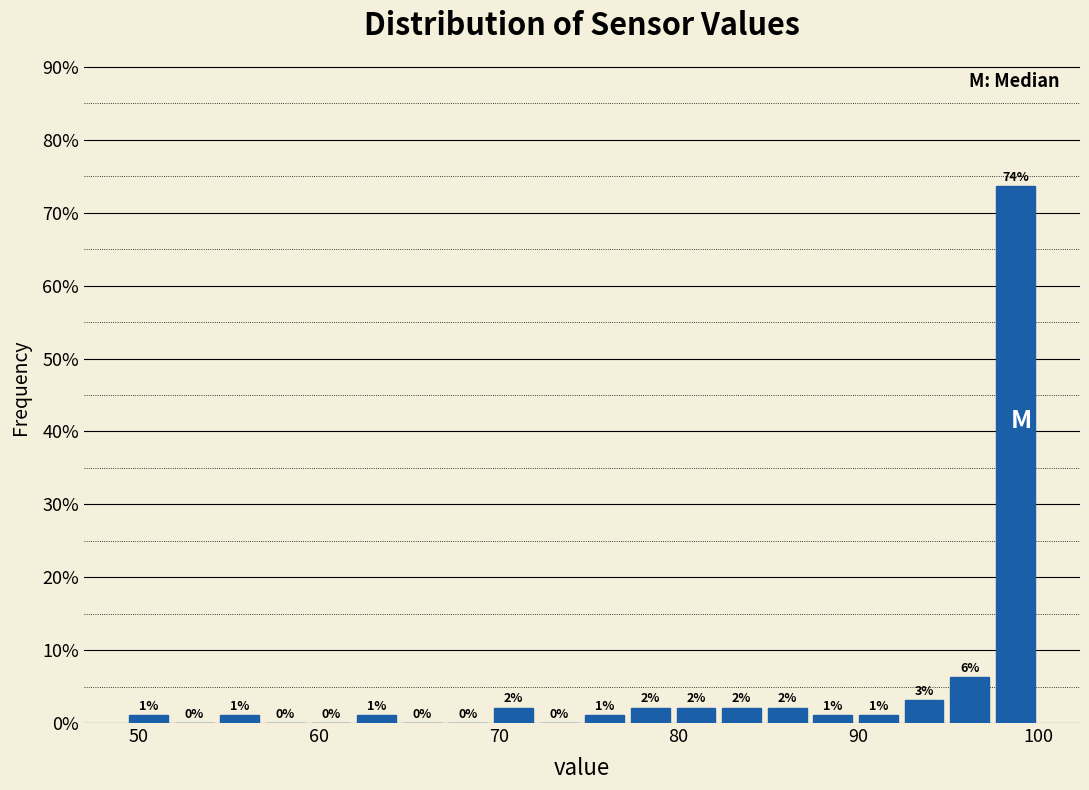

Read against the x-axis, roughly where is the centre of the tallest bar?

99